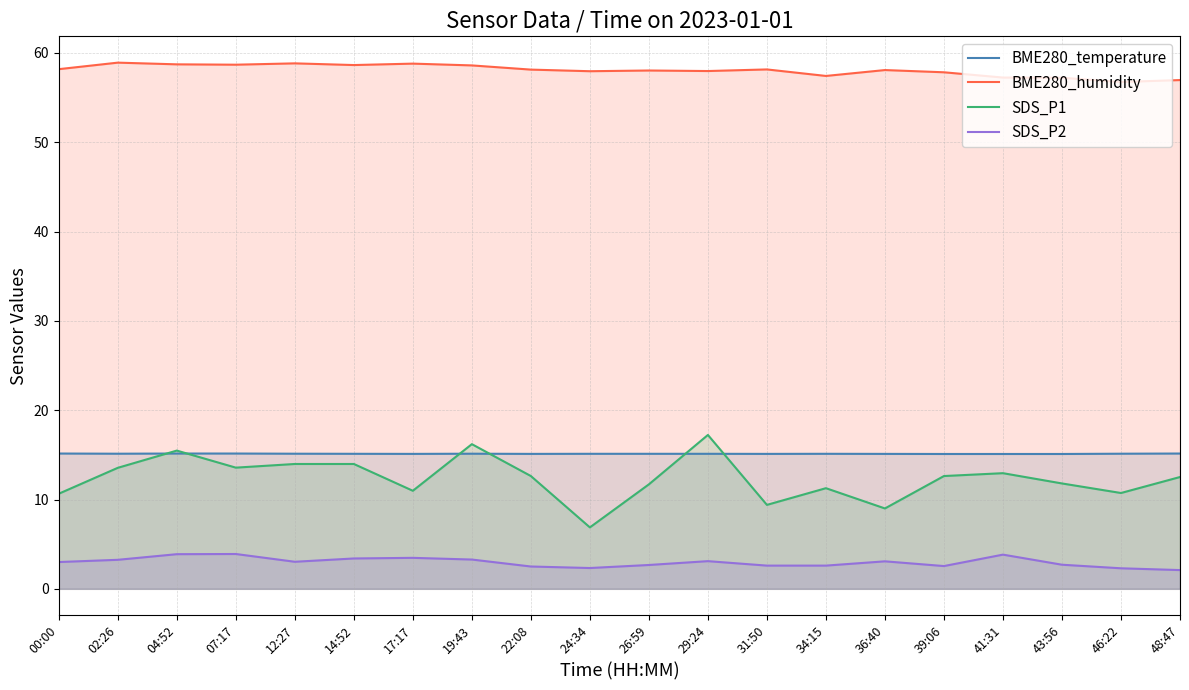

How many interior local peaks does the SDS_P1 series have?

5